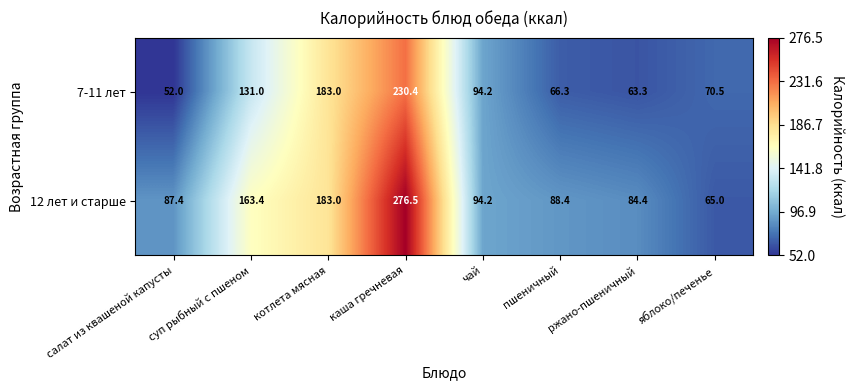

Is the value of 7-11 лет at чай greater than the value of 12 лет и старше at каша гречневая?

No